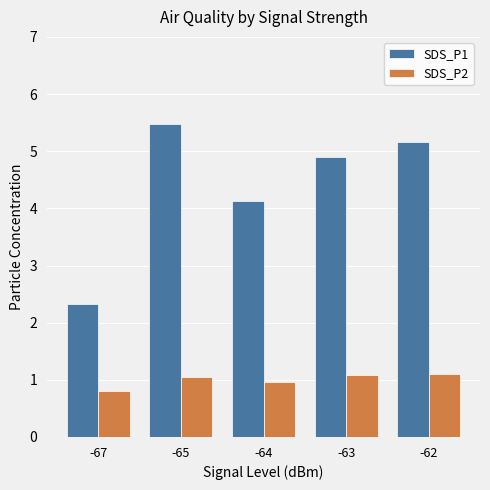

What is the smallest value displayed?

0.8